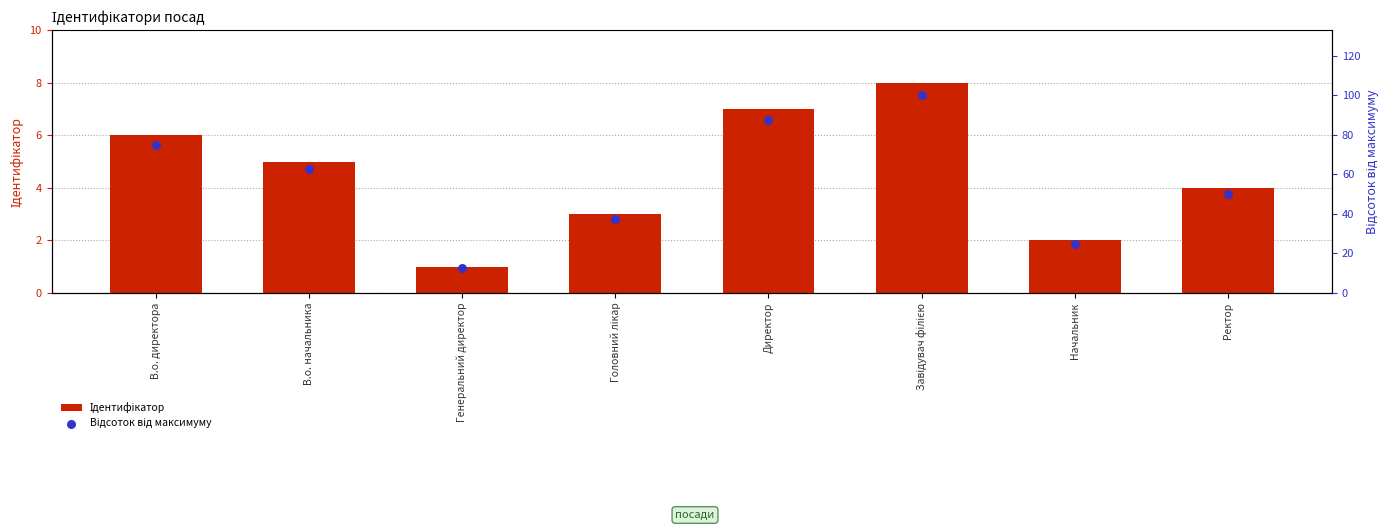

At which category is the sum across all series the highest?

Завідувач філією